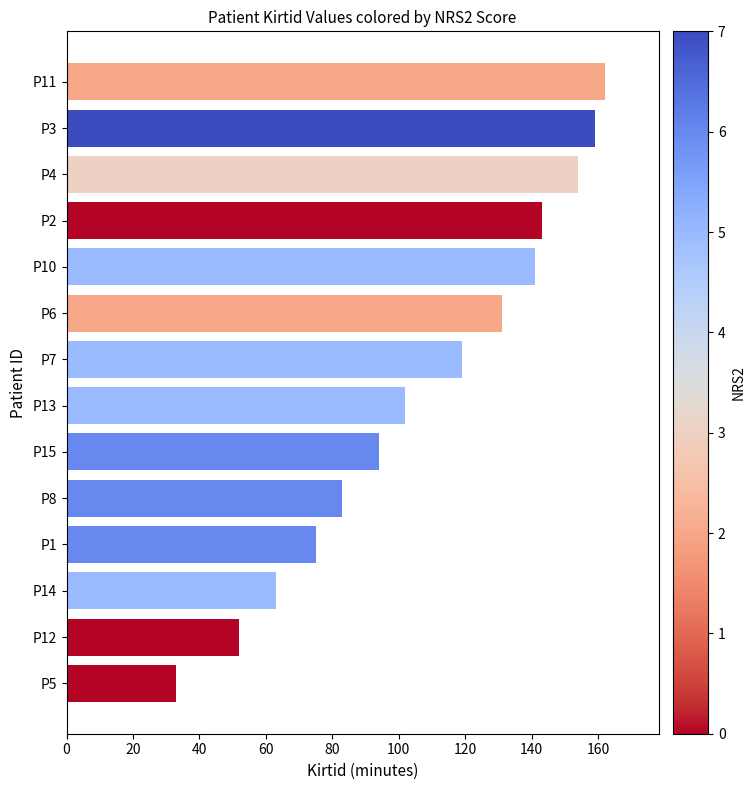

What is the maximum value shown in the chart?

162